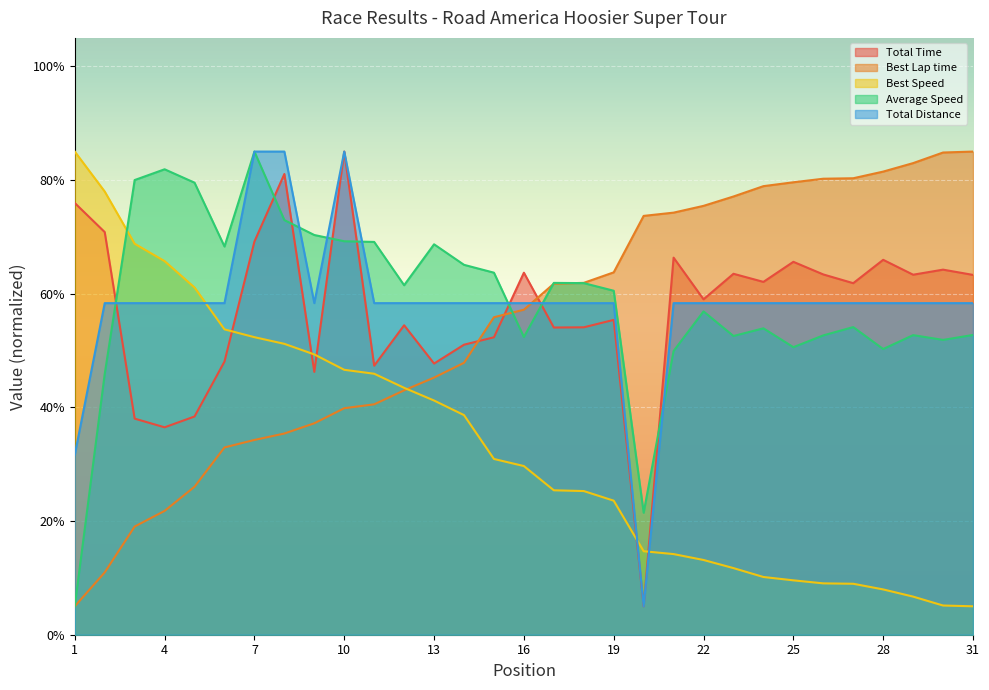

What is the sum of all Best Lap time values?

1693.4